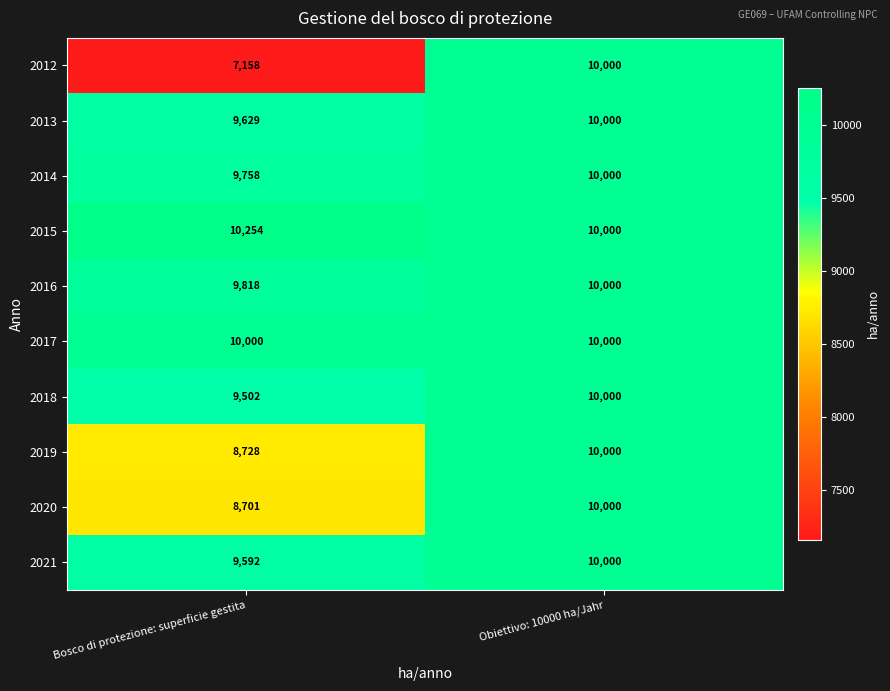

Which series has the widest spread of values?

2012